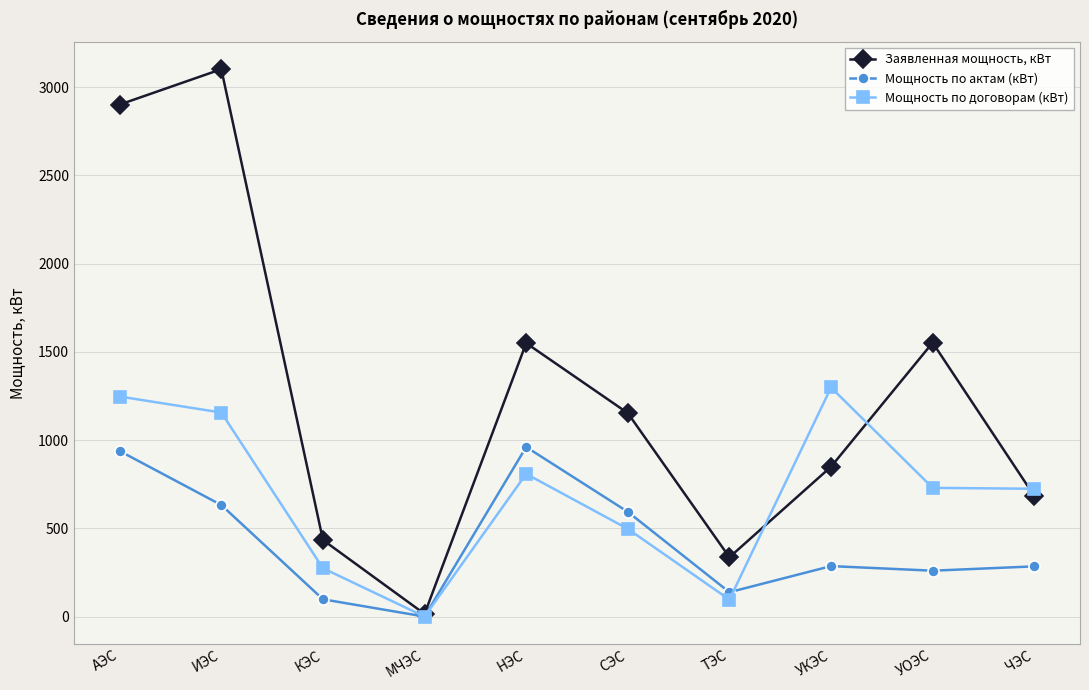

What is the greatest value displayed?

3101.2